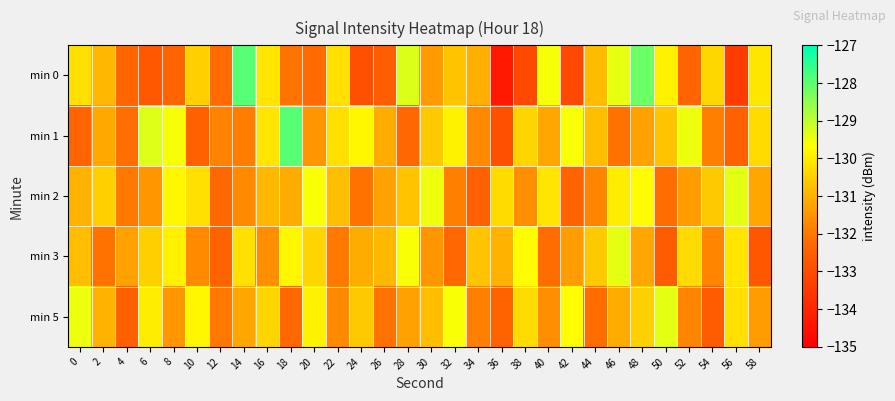

What is the difference between the highest and lowest values at 38?

3.4